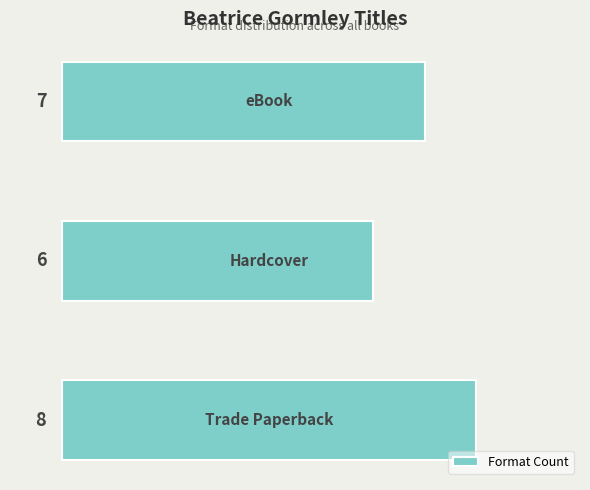

How many bars are there in total?

3